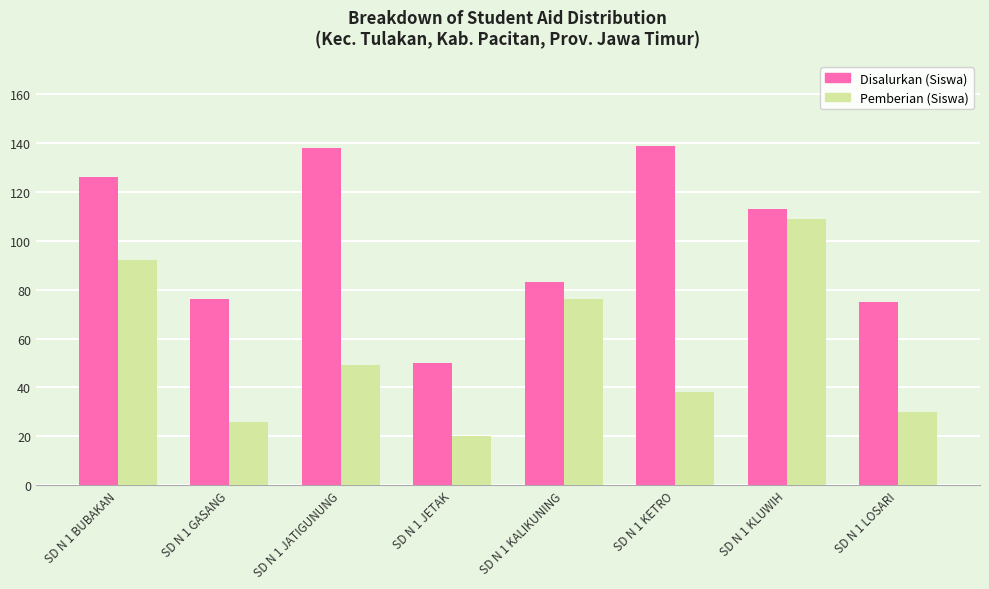

What is the value of the Disalurkan (Siswa) bar at the 3rd from the left?

138